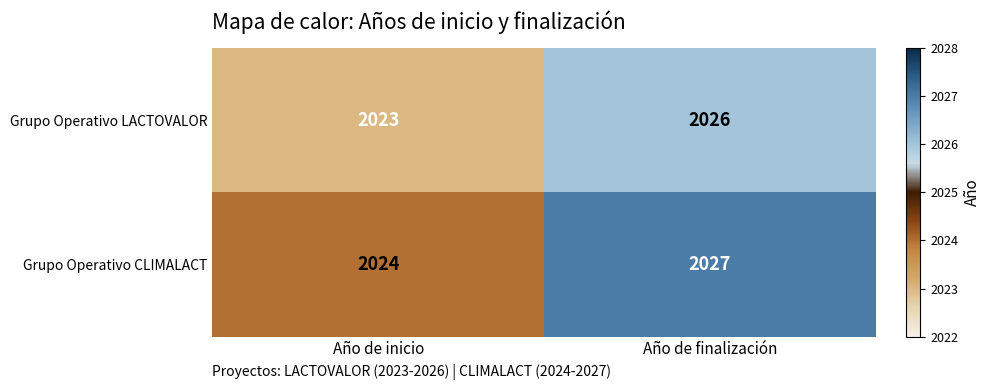

Rank the series at Año de finalización from highest to lowest value.

Grupo Operativo CLIMALACT, Grupo Operativo LACTOVALOR